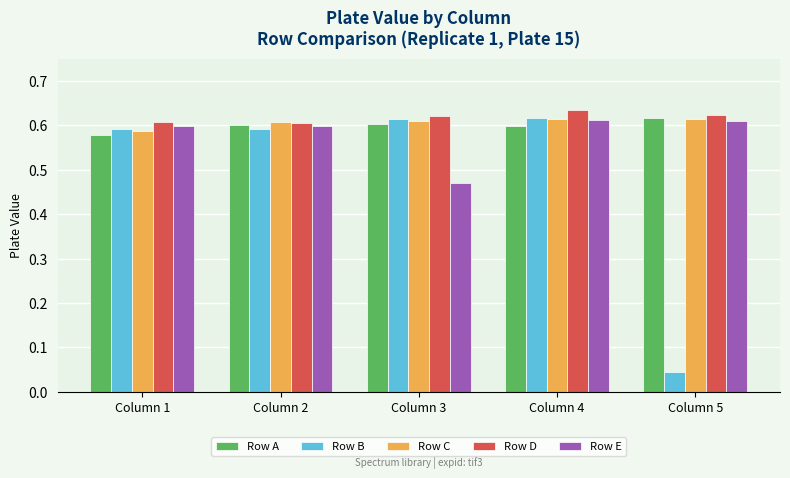

At which label does Row E reach its minimum?

Column 3